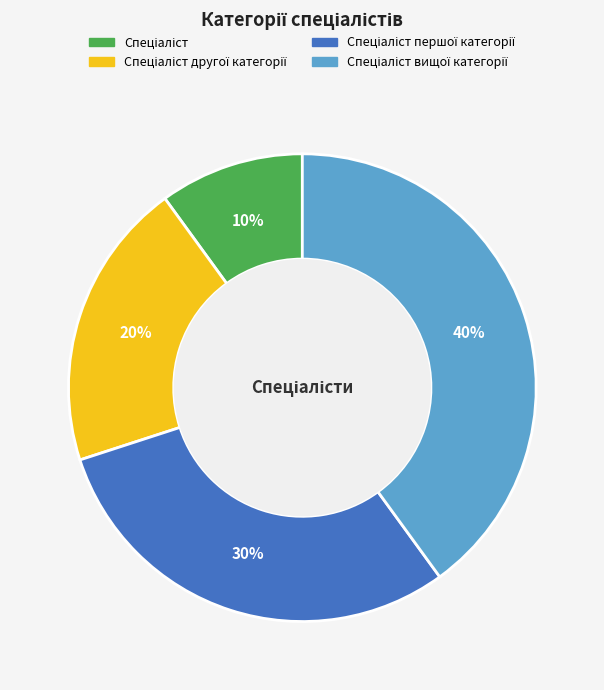

How many slices are in this pie chart?

4